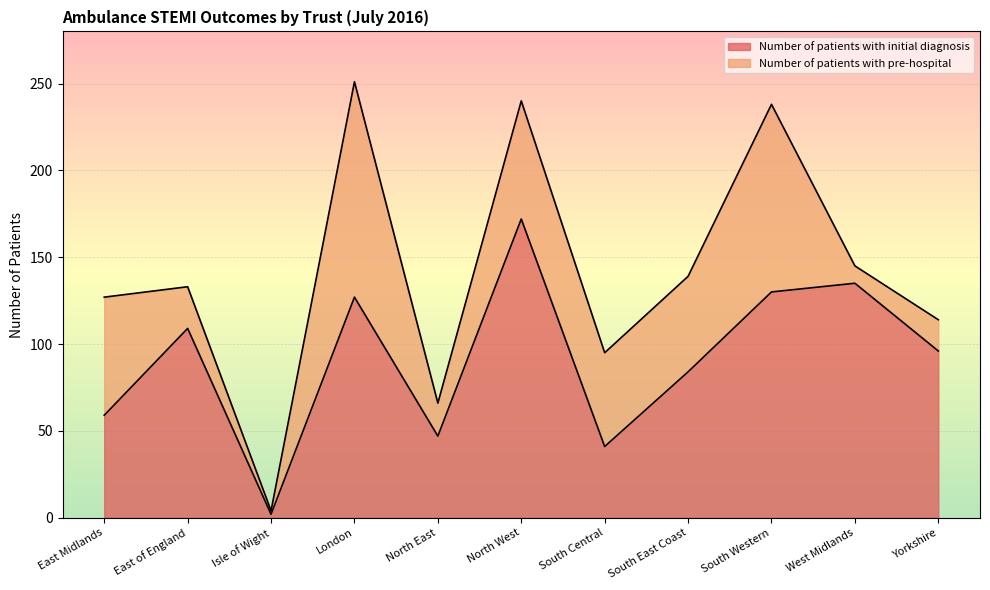

The value of Number of patients with pre-hospital at Yorkshire is 114. True or false?

True